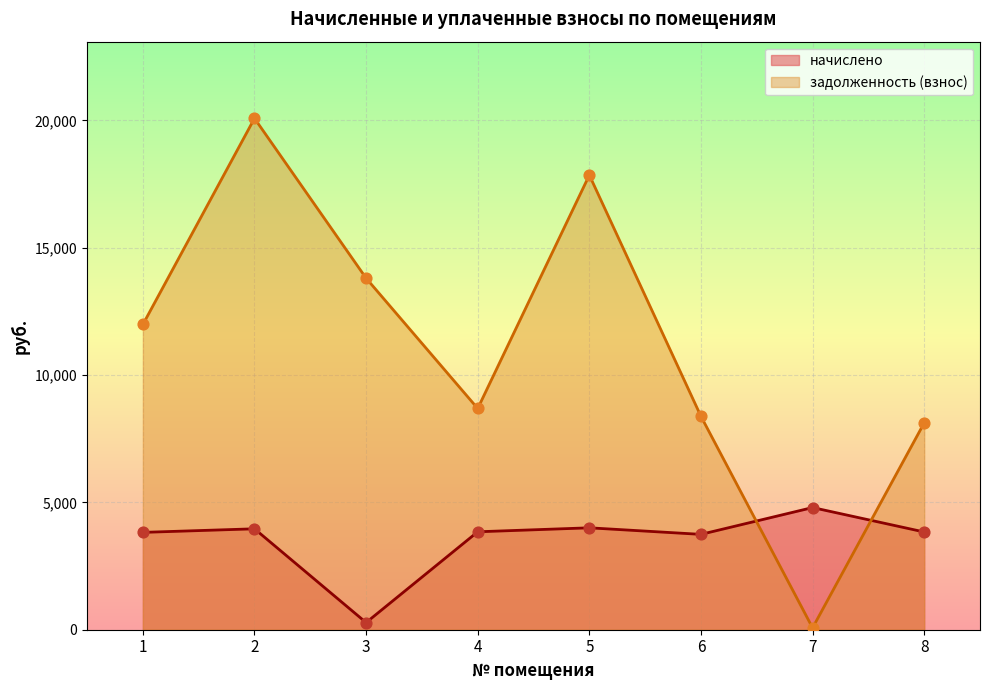

What are all the series names shown in the legend?

начислено, задолженность (взнос)